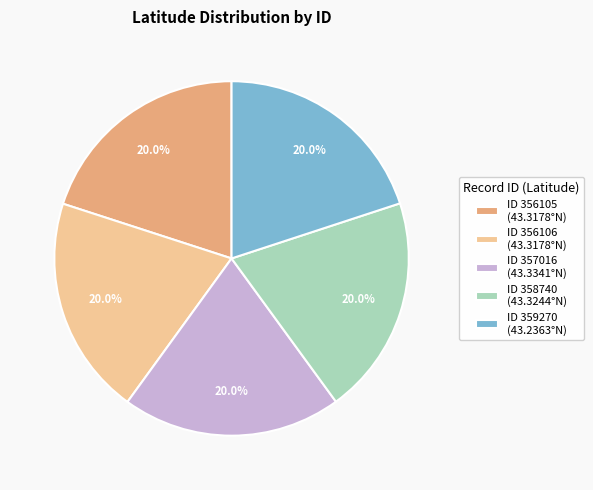

Approximately how many times larger is the value at ID 359270 (43.2363°N) compared to ID 357016 (43.3341°N)?

1.0